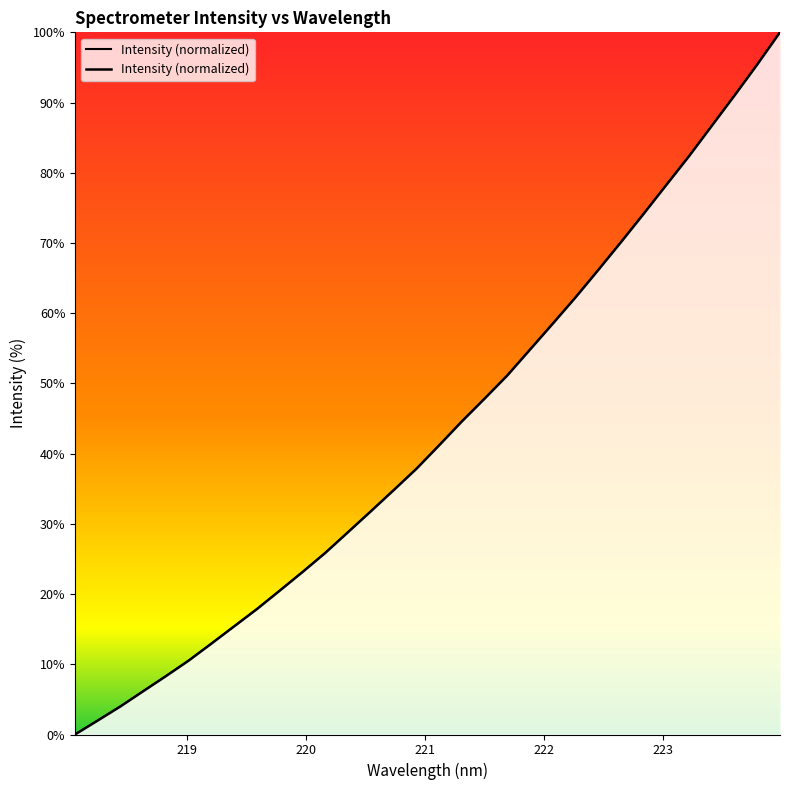

What is the difference between the second highest and minimum values?

95.4